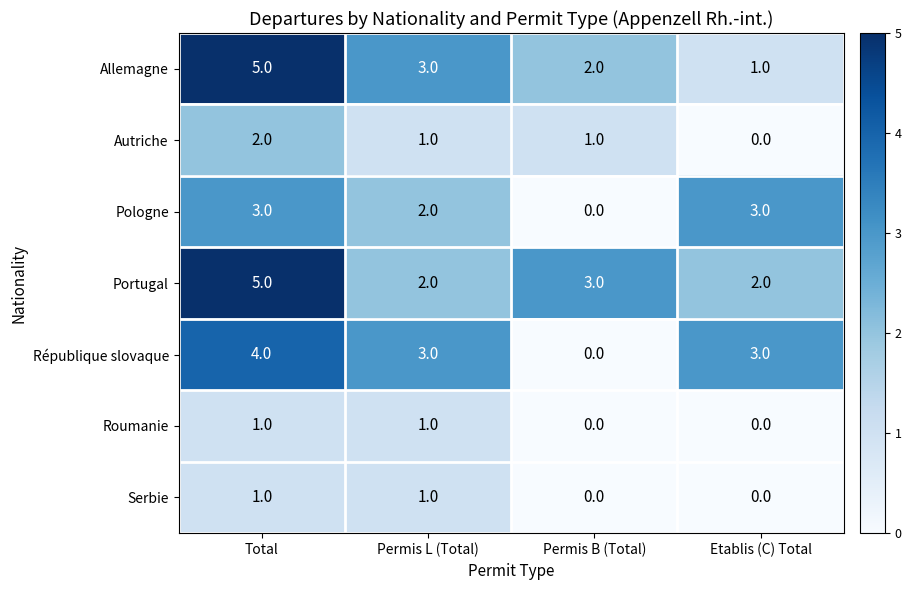

Reading left to right, what are all the values shown in this chart?

Allemagne: Total=5	Permis L (Total)=3	Permis B (Total)=2	Etablis (C) Total=1
Autriche: Total=2	Permis L (Total)=1	Permis B (Total)=1	Etablis (C) Total=0
Pologne: Total=3	Permis L (Total)=2	Permis B (Total)=0	Etablis (C) Total=3
Portugal: Total=5	Permis L (Total)=2	Permis B (Total)=3	Etablis (C) Total=2
République slovaque: Total=4	Permis L (Total)=3	Permis B (Total)=0	Etablis (C) Total=3
Roumanie: Total=1	Permis L (Total)=1	Permis B (Total)=0	Etablis (C) Total=0
Serbie: Total=1	Permis L (Total)=1	Permis B (Total)=0	Etablis (C) Total=0